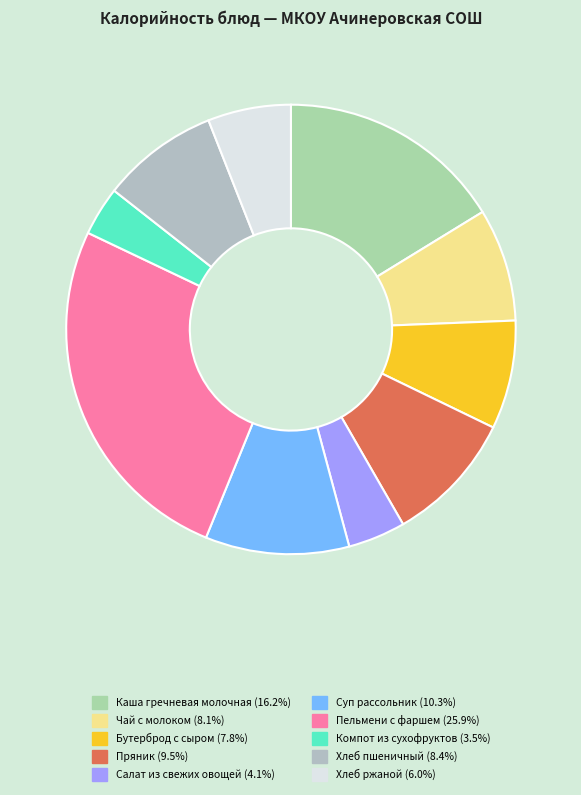

Does Суп рассольник account for over 50% of the chart?

No